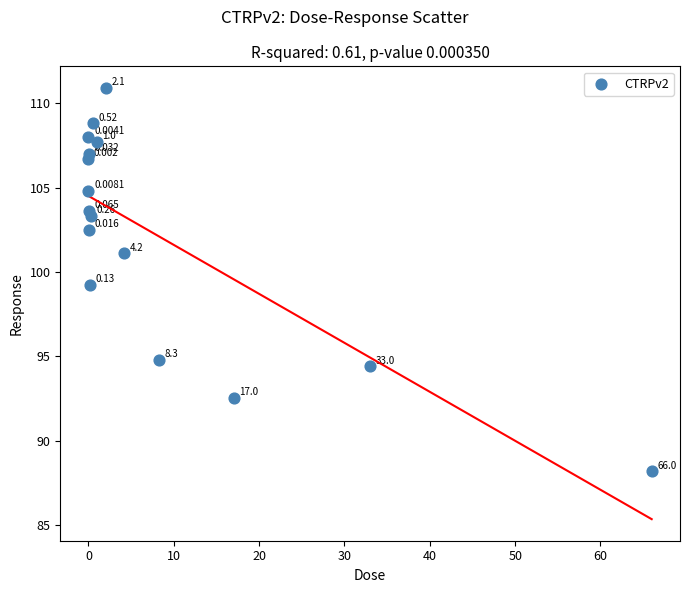

Count the number of points in this scatter plot.

16